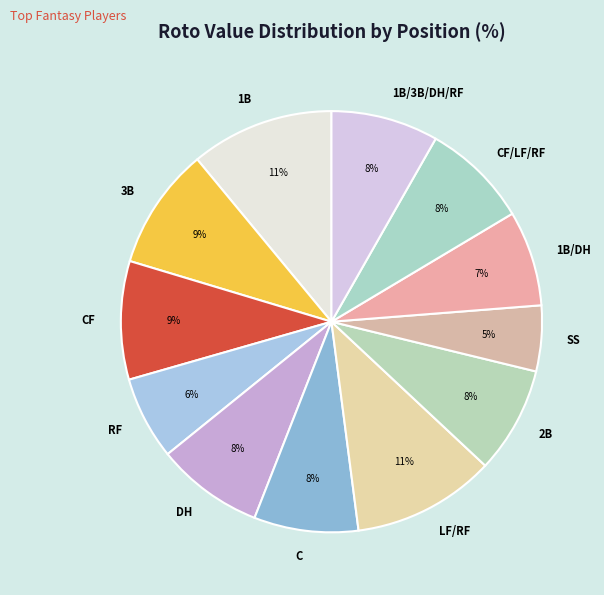

Approximately how many times larger is the value at SS compared to 2B?

0.6